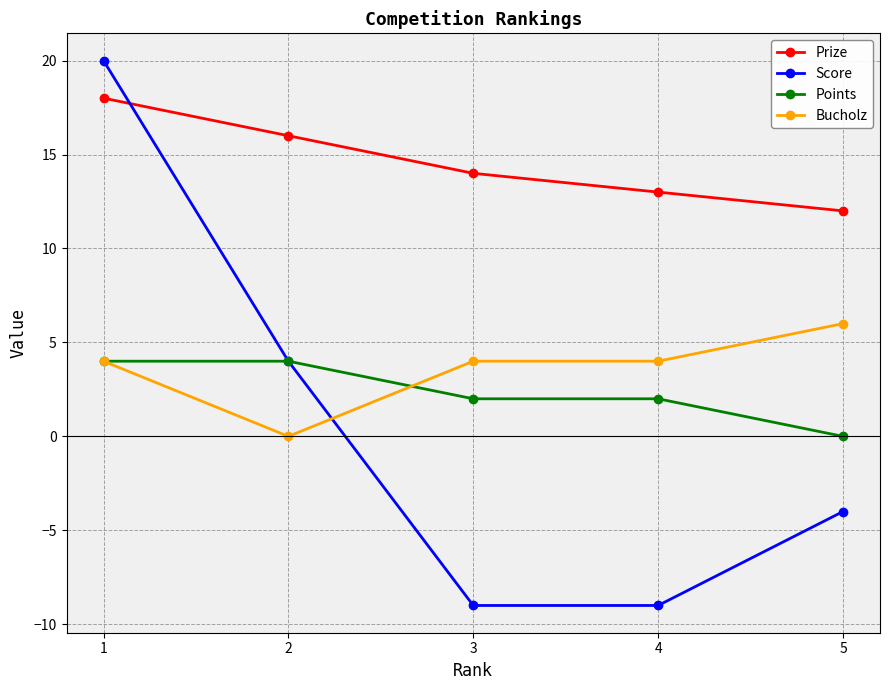

True or false: Points and Prize intersect in this chart.

False